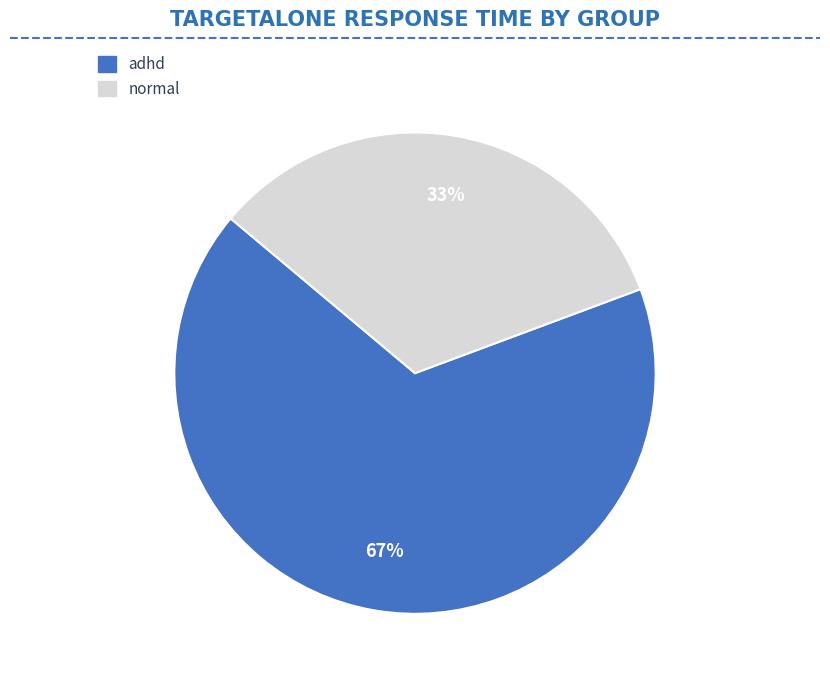

Which category has the smallest portion of the pie?

normal